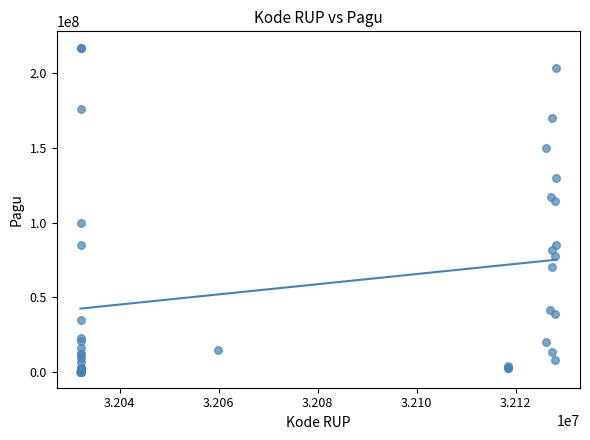

What Y value in the scatter plot is closest to 108830000?

114296000